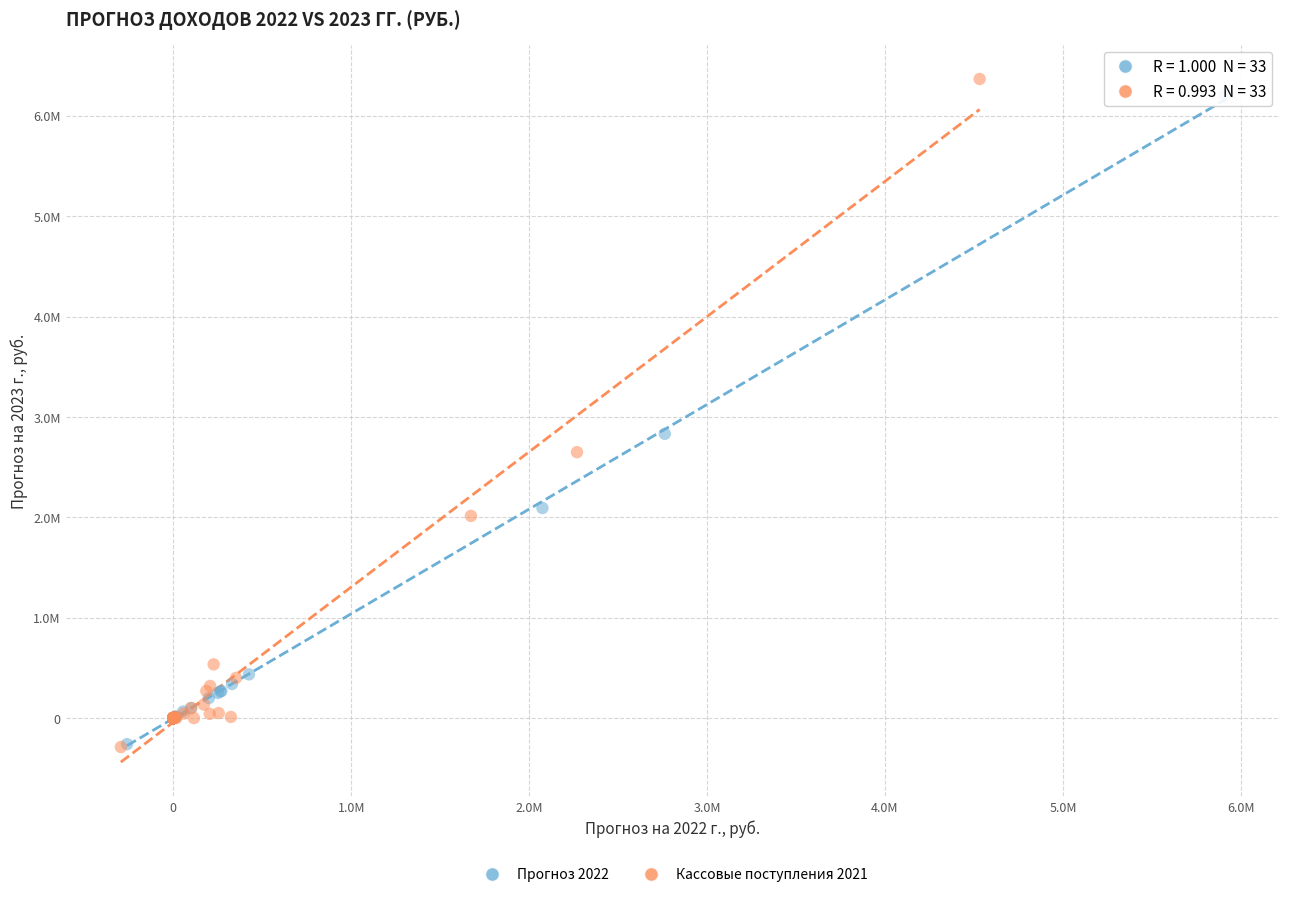

What are all the series names shown in the legend?

Прогноз 2022, Кассовые поступления 2021